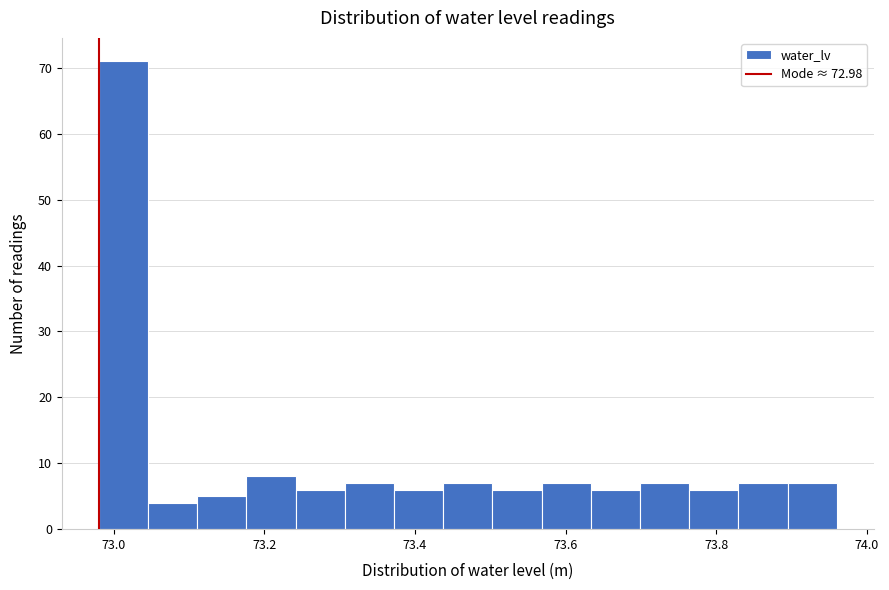

Around what value on the x-axis is the tallest bar? Give the approximate position of its centre, as read against the axis.

73.02